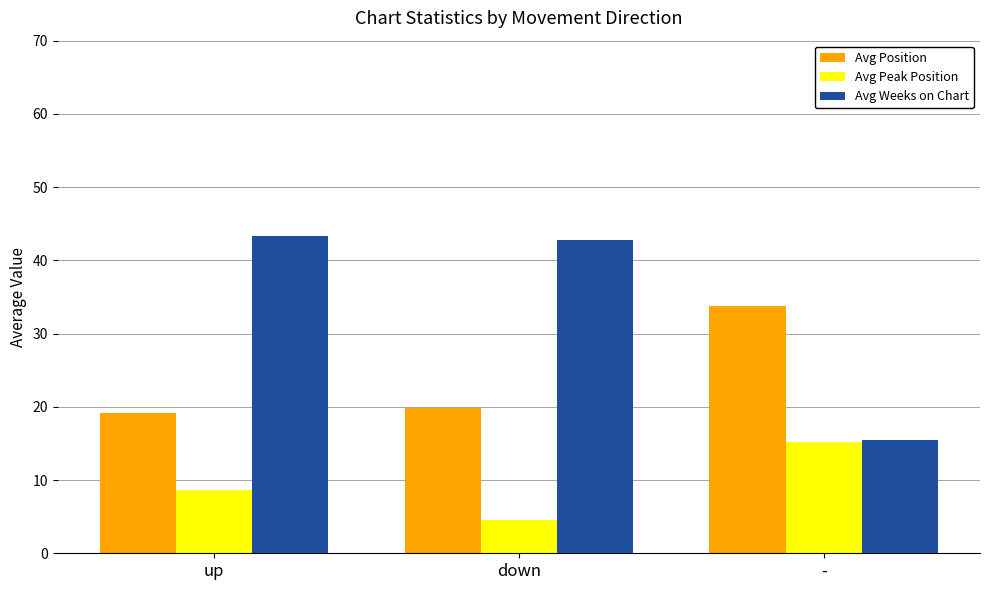

Which series has the largest total across all categories?

Avg Weeks on Chart